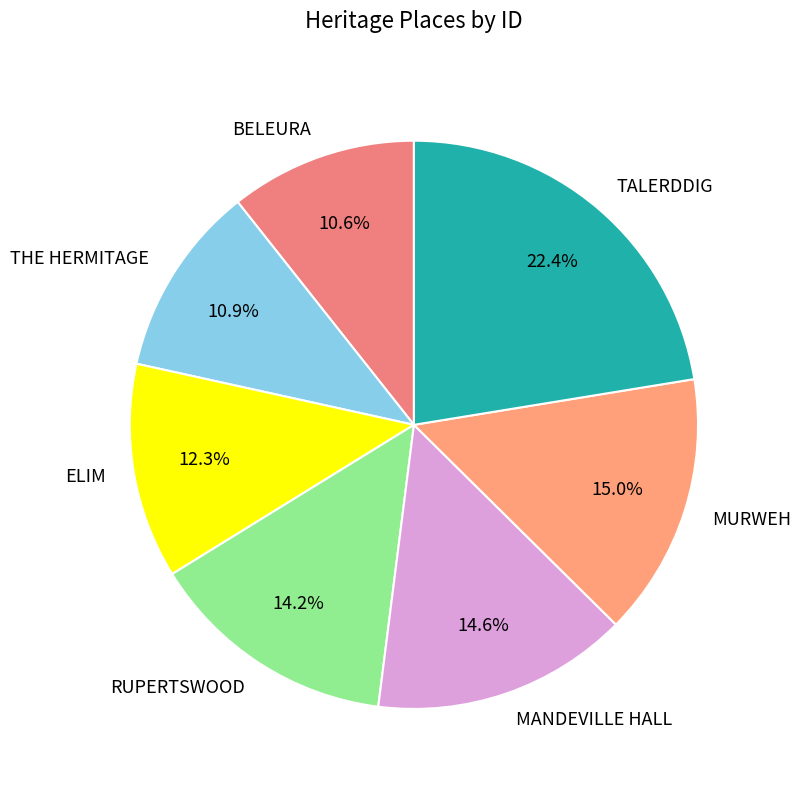

What is the largest slice in the pie chart?

TALERDDIG